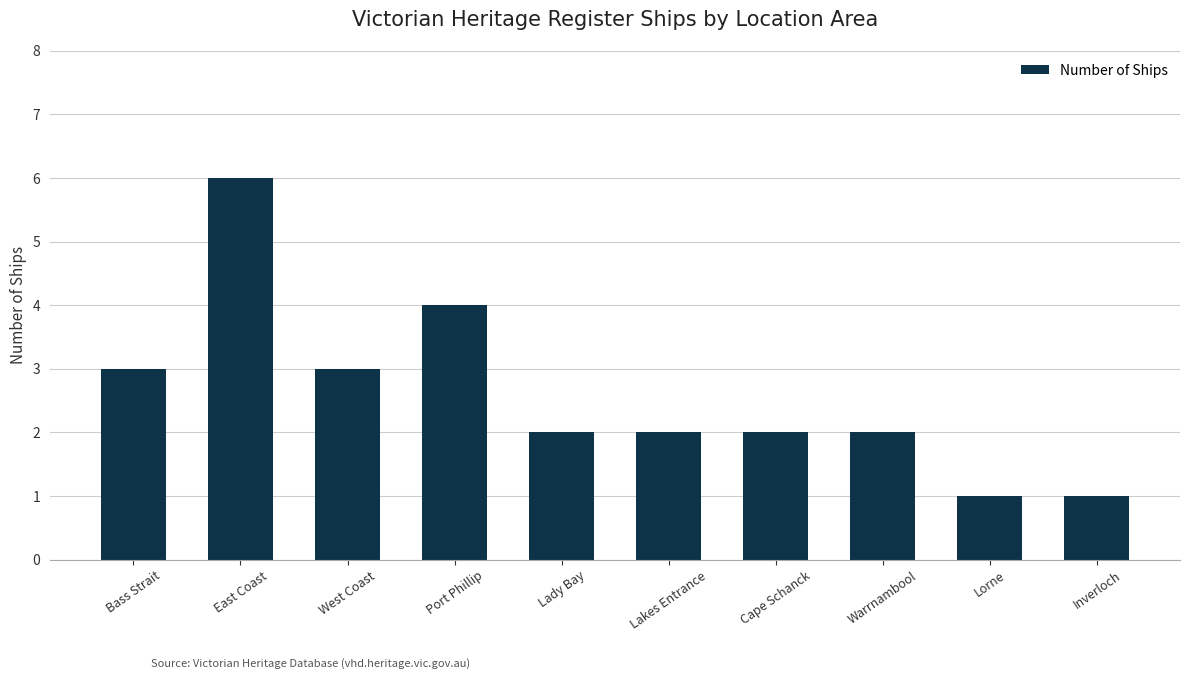

Reading left to right, transcribe all the data shown in this chart.

Bass Strait=3	East Coast=6	West Coast=3	Port Phillip=4	Lady Bay=2	Lakes Entrance=2	Cape Schanck=2	Warrnambool=2	Lorne=1	Inverloch=1